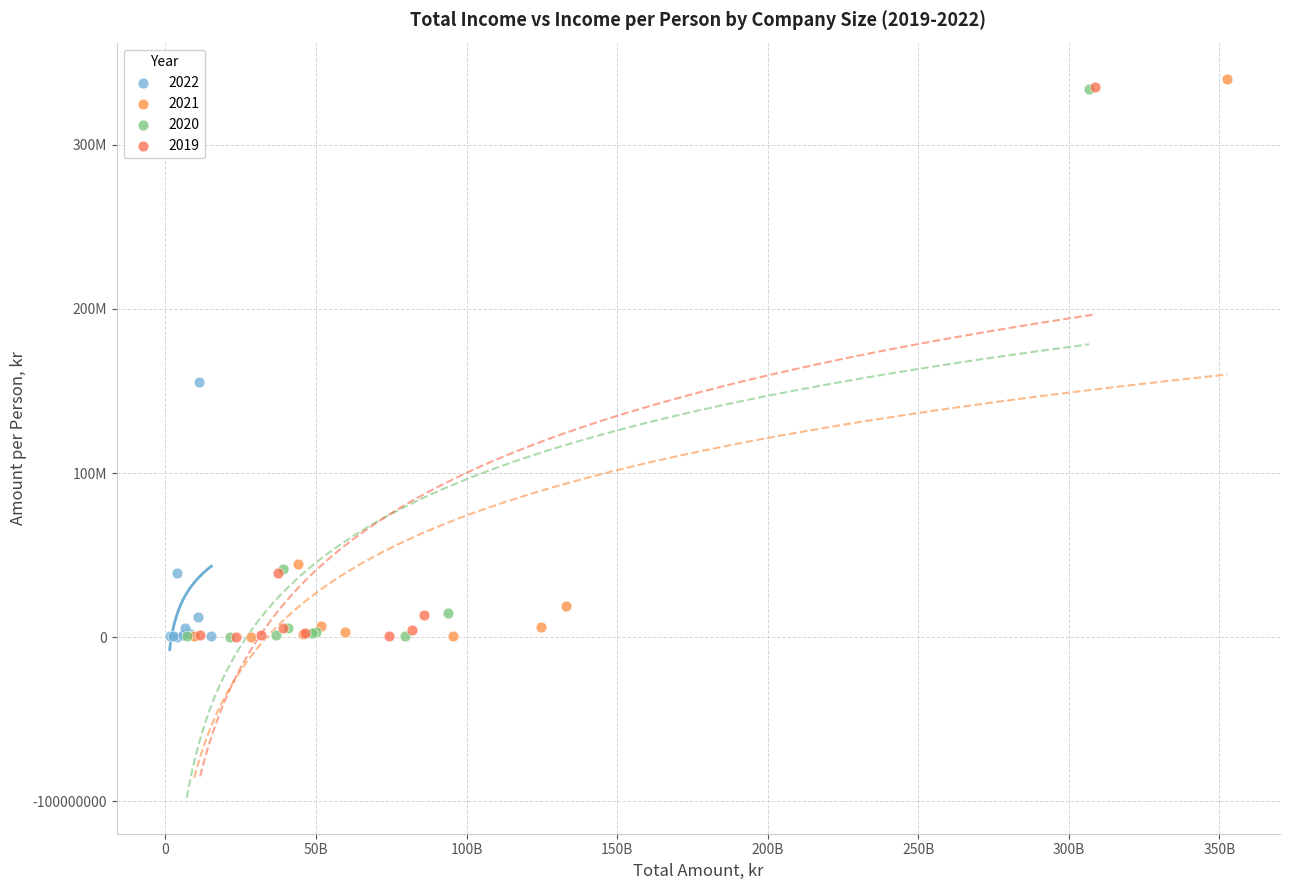

What are all the series names shown in the legend?

2022, 2021, 2020, 2019